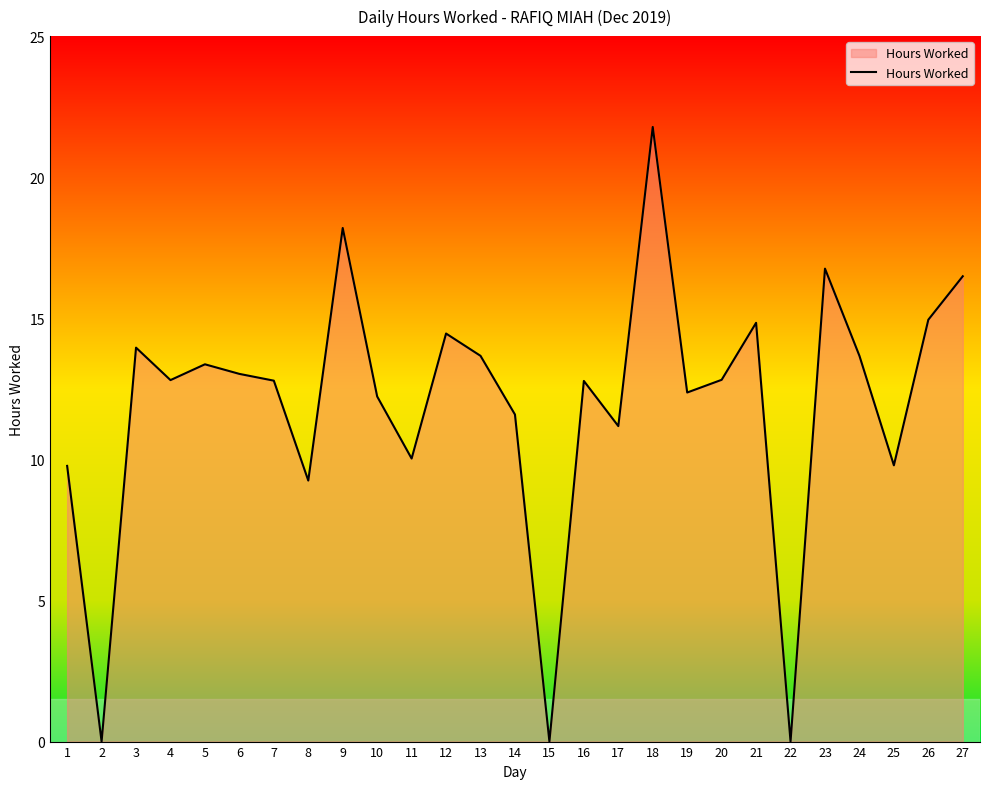

True or false: the data shows 12.8 at 20.

True